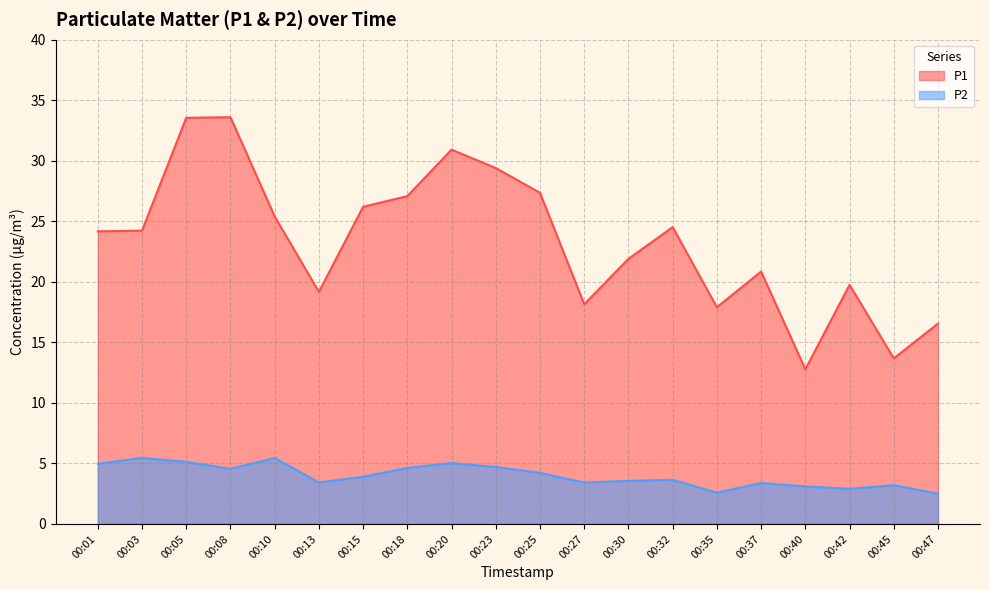

In P1, how many points are lower than both neighbors (excluding endpoints)?

5